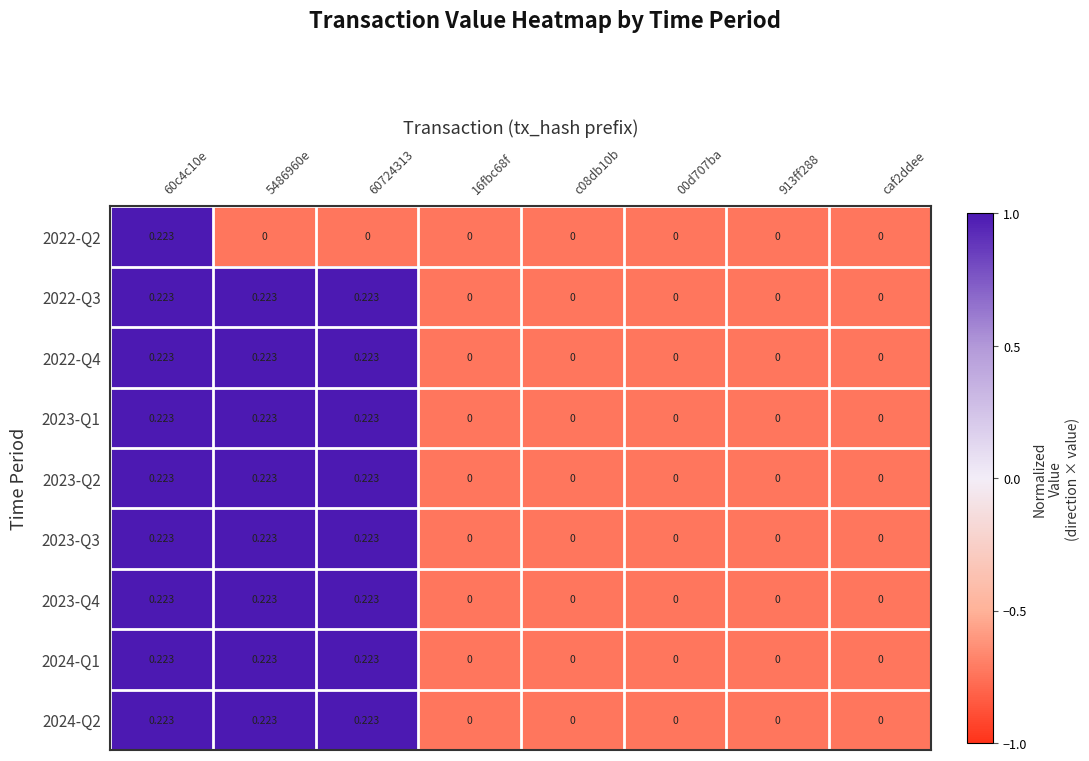

At which category is the sum across all series the highest?

60c4c10e